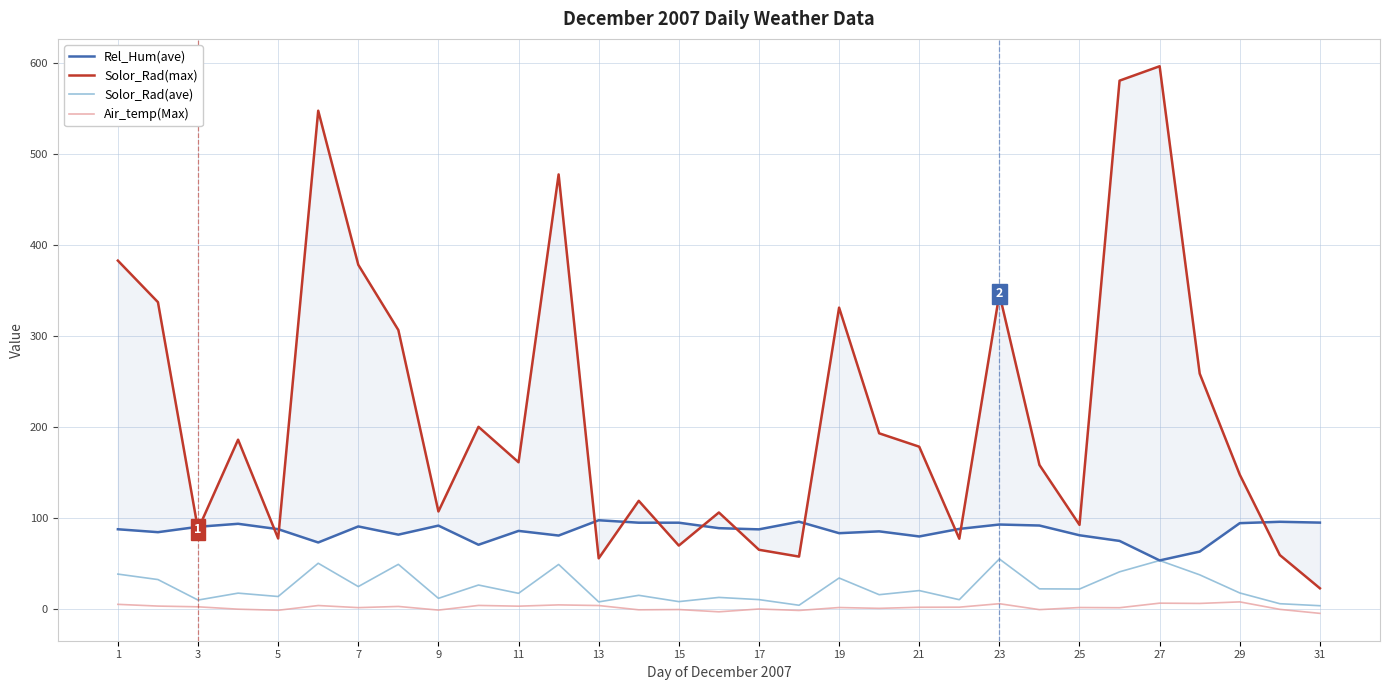

Is the value of Solor_Rad(max) at 21 greater than the value of Solor_Rad(ave) at 23?

Yes